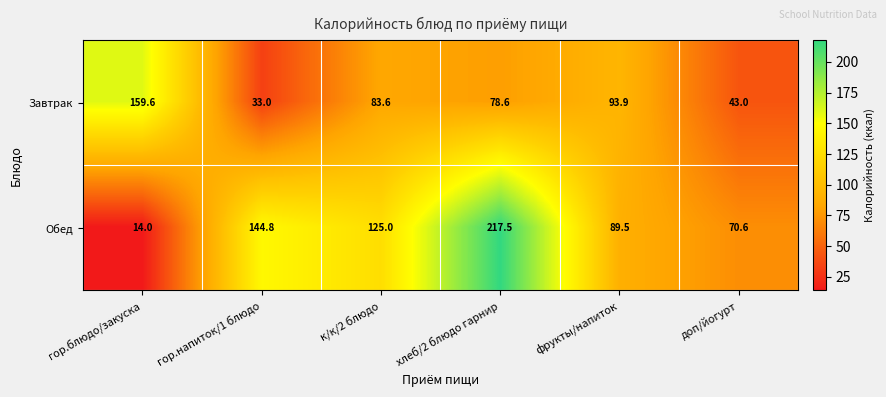

What is the difference between the highest and lowest values at к/к/2 блюдо?

41.4